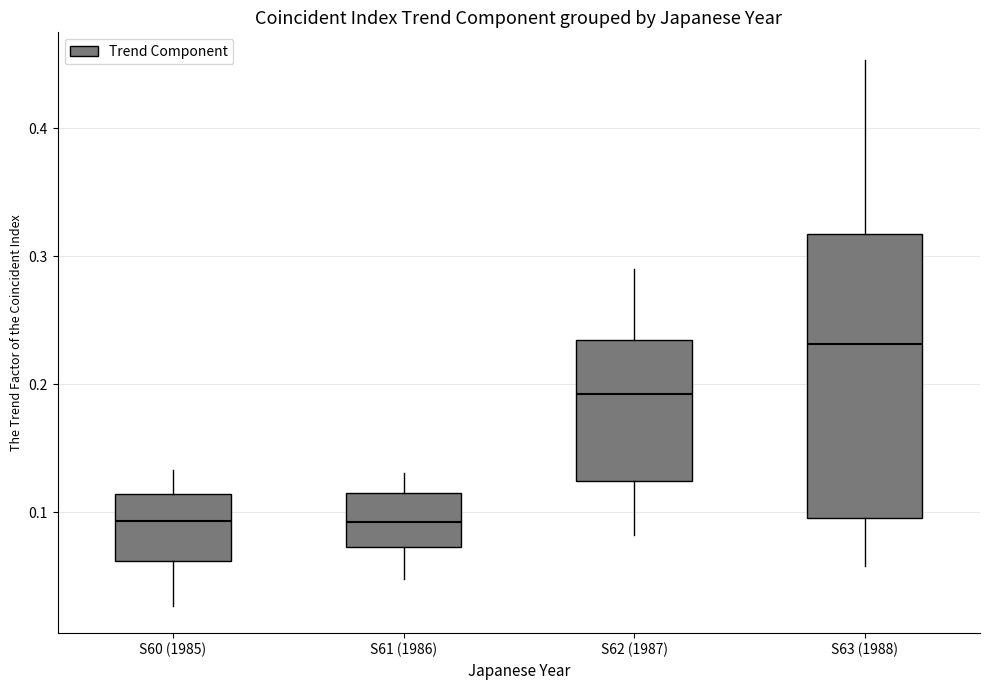

Comparing the boxes themselves (not the whiskers), which one is the tallest?

S63 (1988)